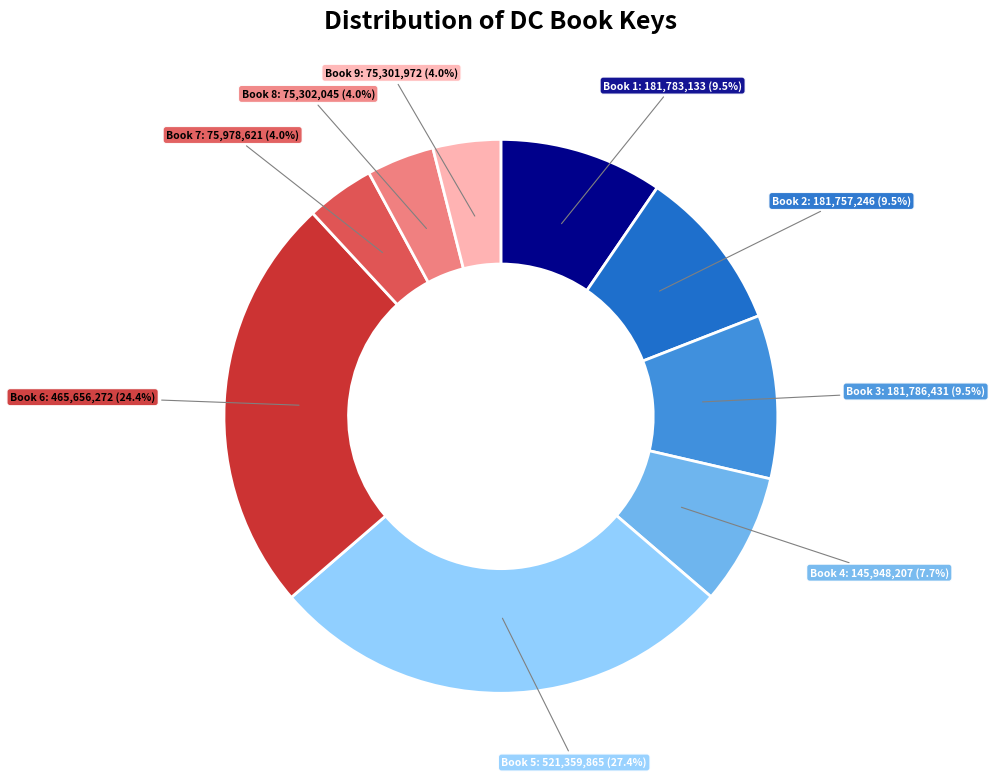

Is there a majority slice in this chart?

No